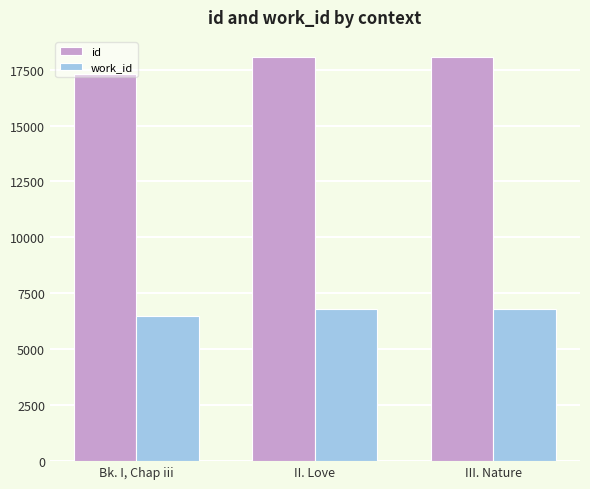

List the series in order of their overall mean, highest first.

id, work_id